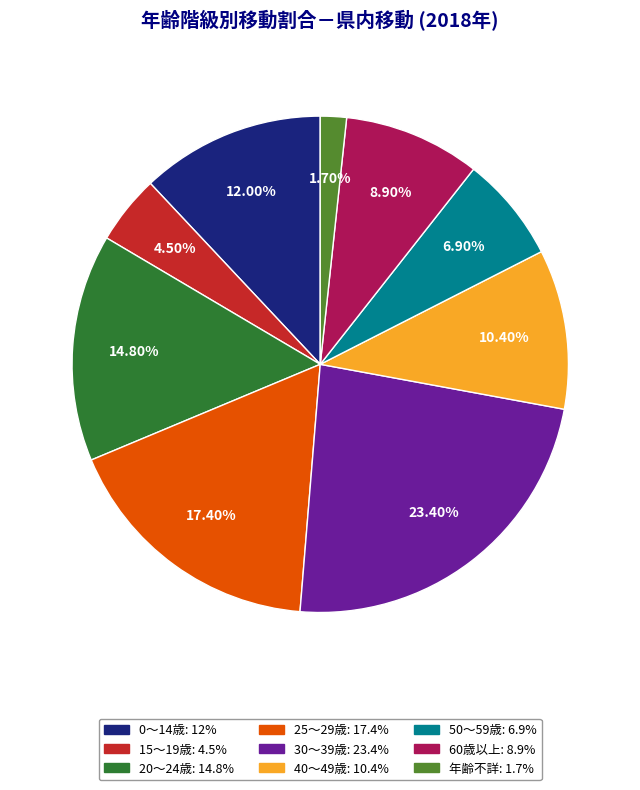

Count the number of slices in the pie.

9